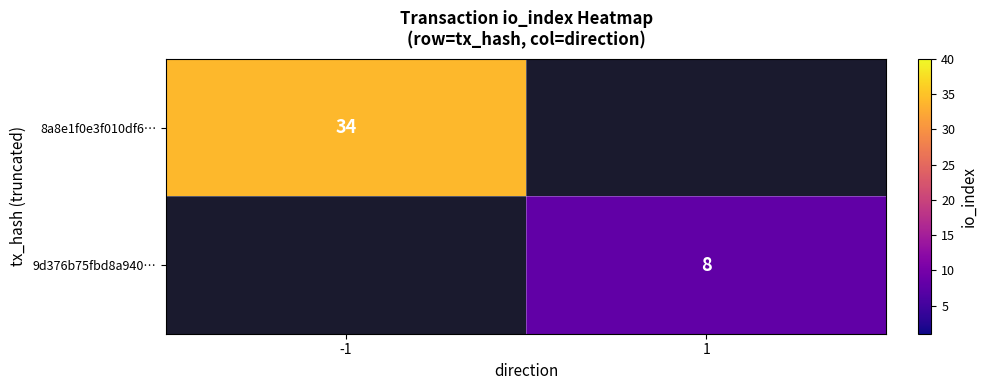

What is the smallest value displayed?

8.0